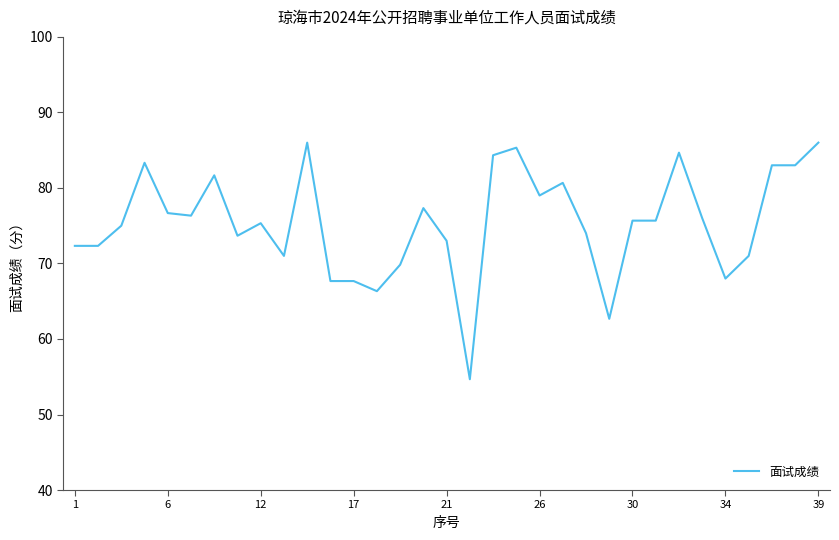

What is the maximum value shown in the chart?

86.0